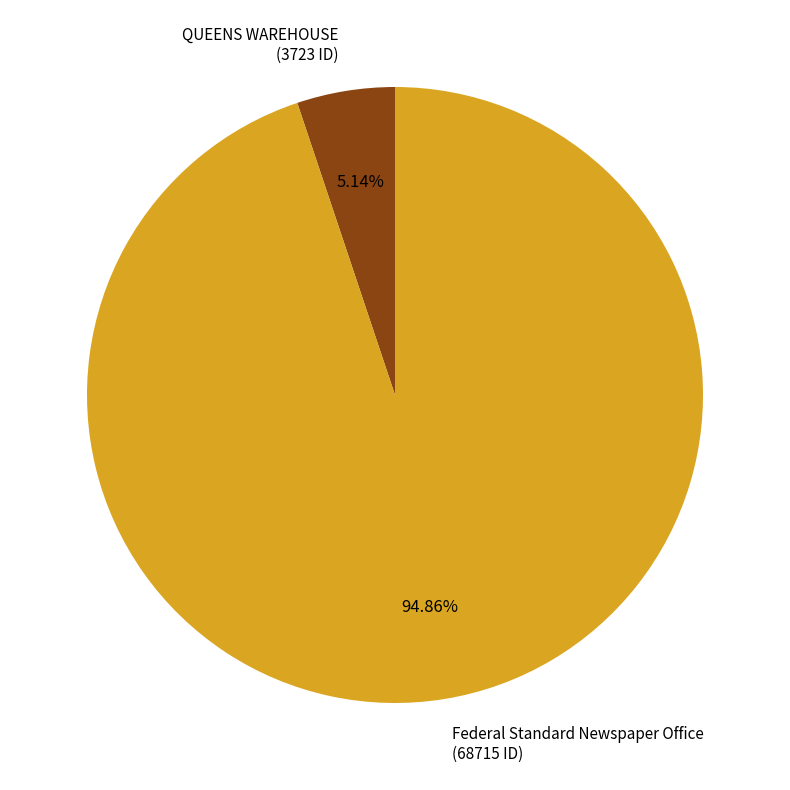

Between Federal Standard Newspaper Office and QUEENS WAREHOUSE, which is larger?

Federal Standard Newspaper Office